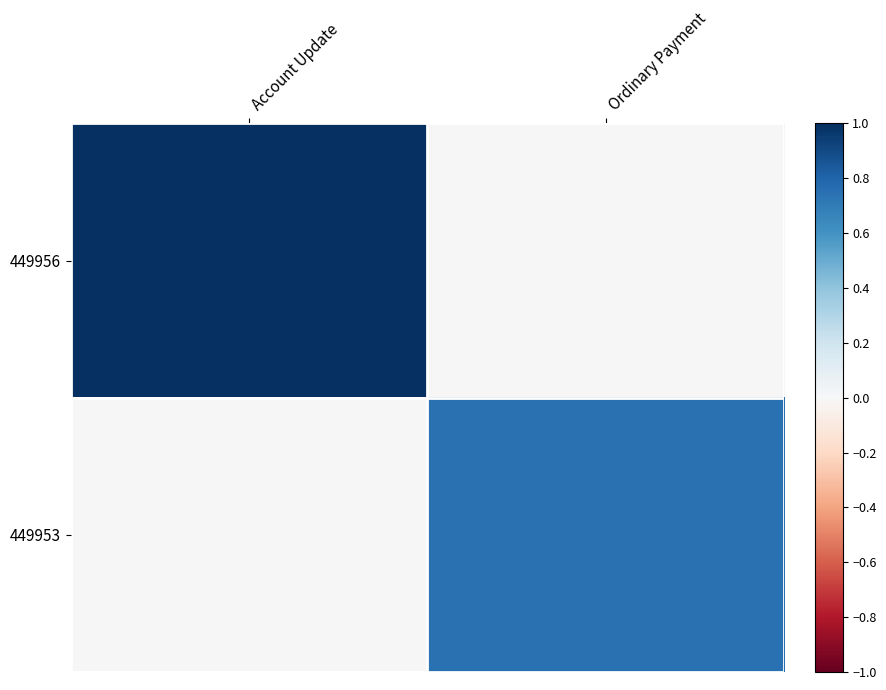

Reading left to right, transcribe all the data shown in this chart.

449956: Account Update=1.0	Ordinary Payment=0.0
449953: Account Update=0.0	Ordinary Payment=0.7